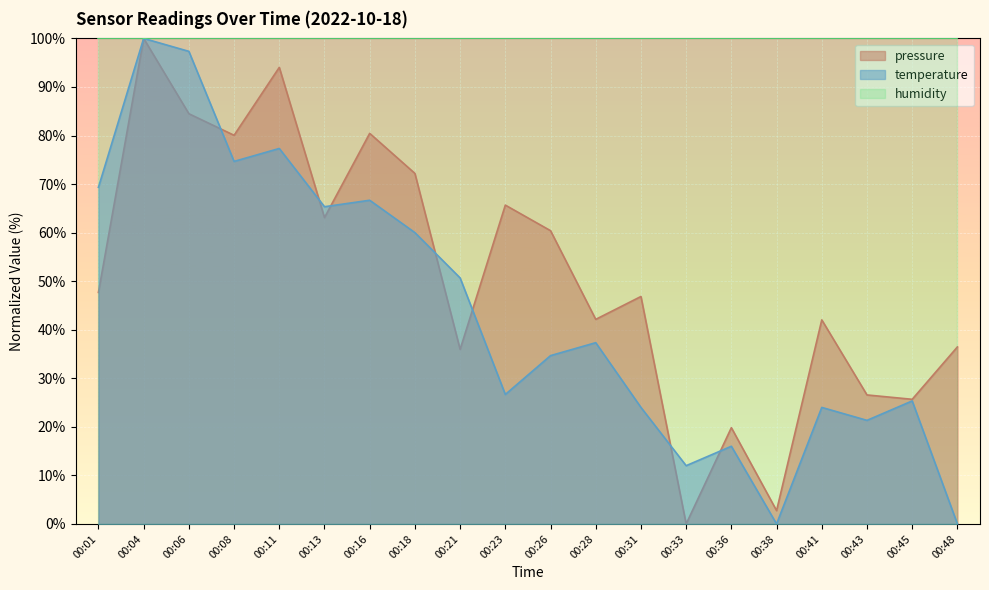

What is the total value across all series at 00:21?

186.6